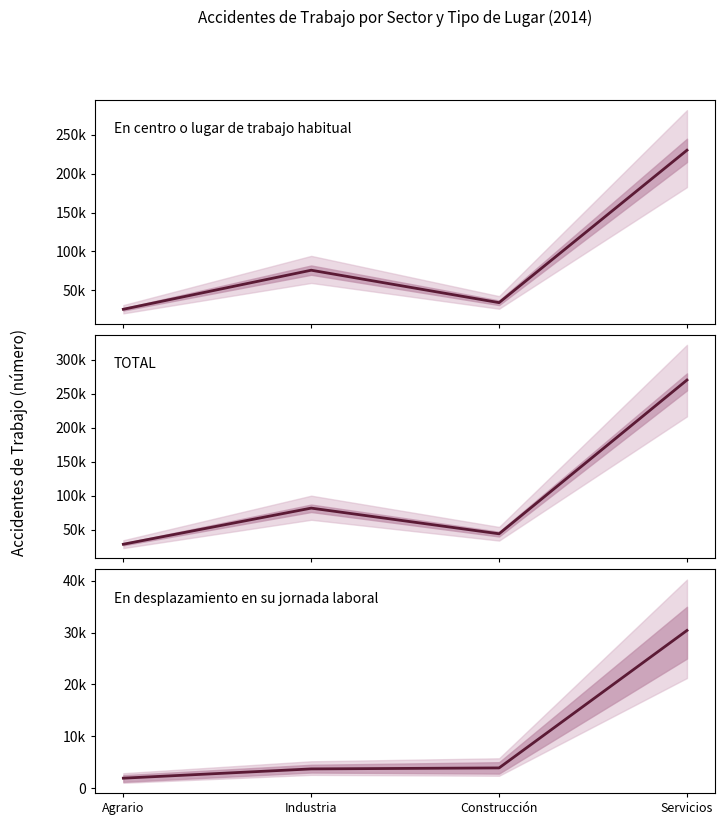

How many lines are shown in the chart?

3